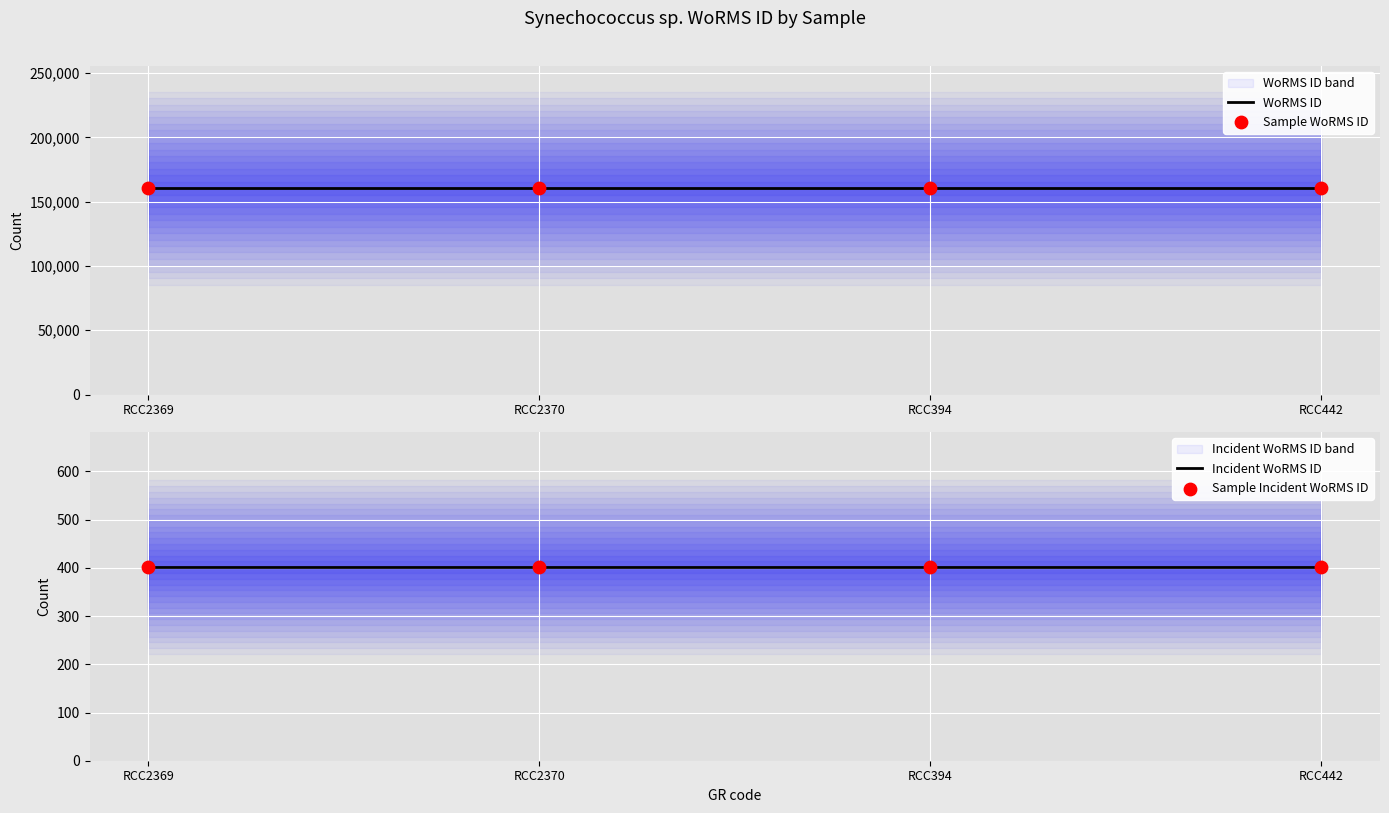

At how many categories does at least one series exceed 101285?

4